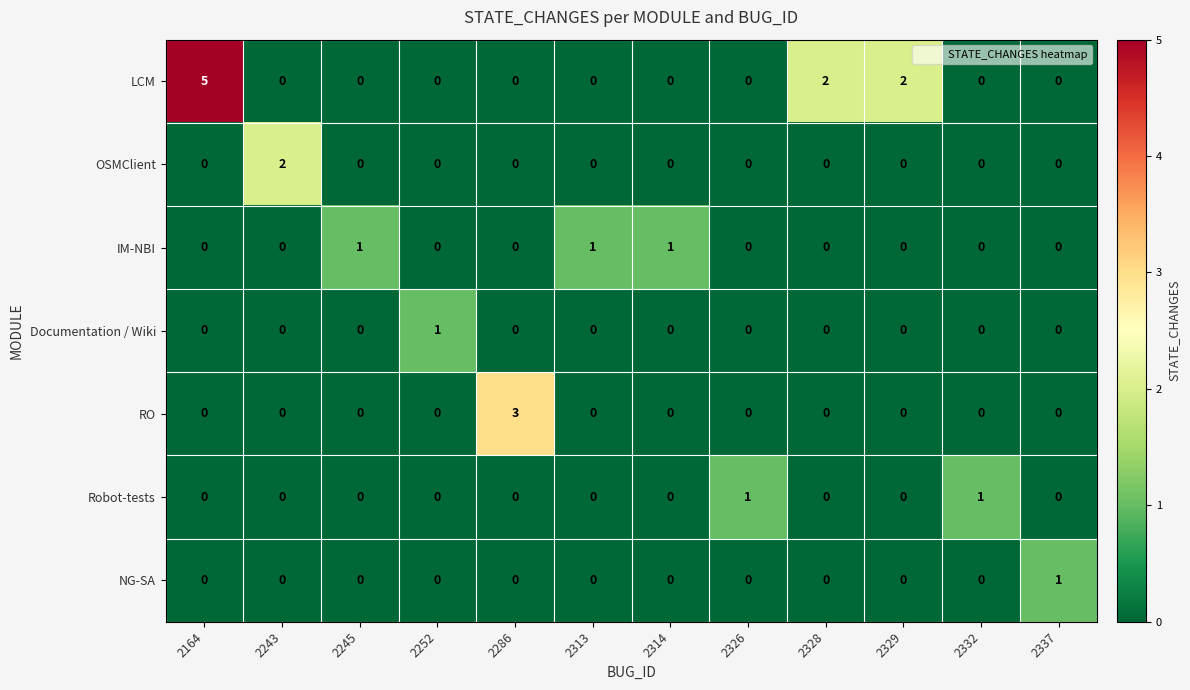

The NG-SA series shows 0 at 2164. True or false?

True